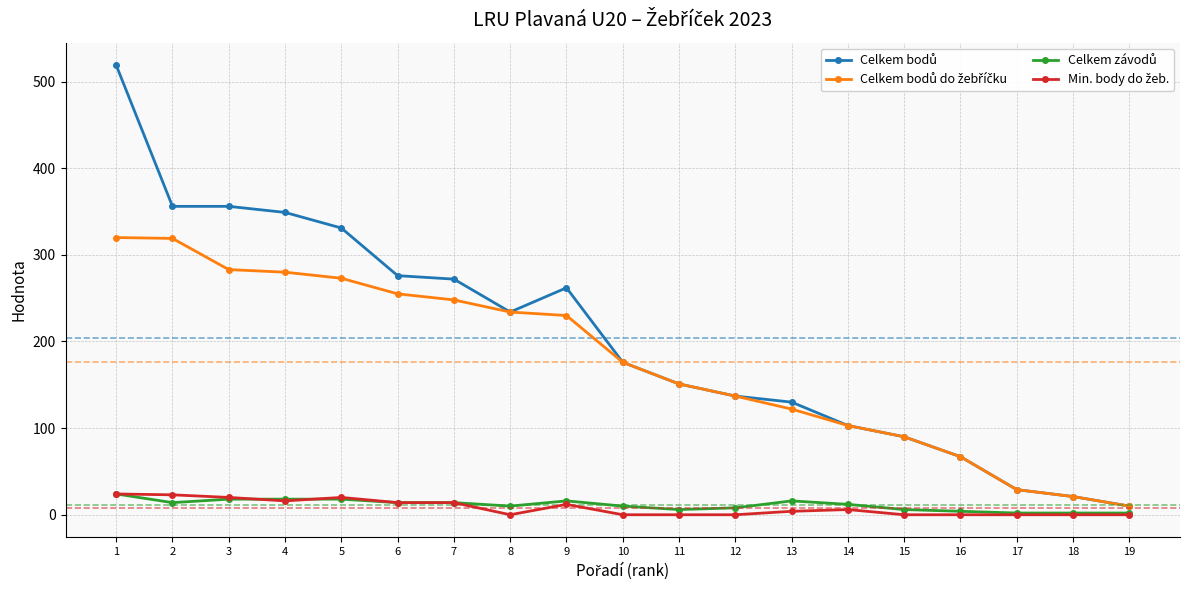

At how many categories does at least one series exceed 241?

8